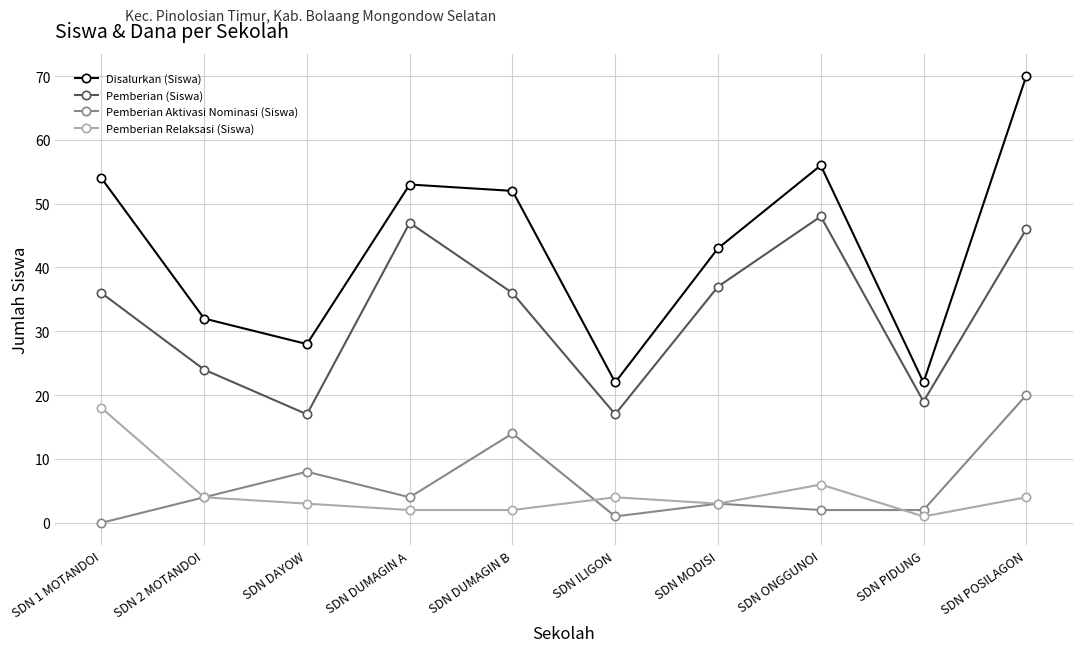

True or false: Pemberian Aktivasi Nominasi (Siswa) and Disalurkan (Siswa) cross at least once.

False